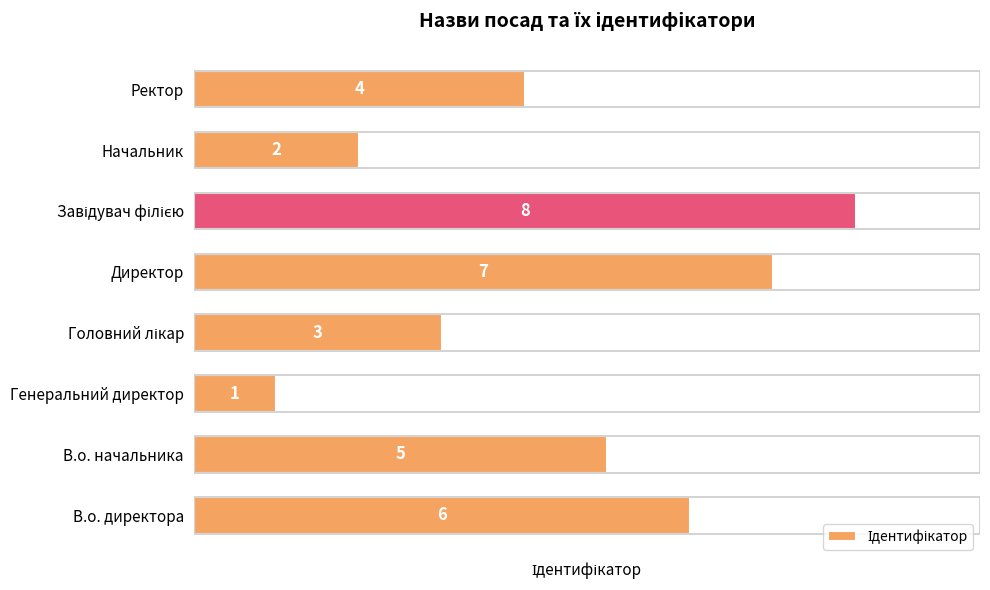

The chart shows a value of 1 at Ректор. True or false?

False